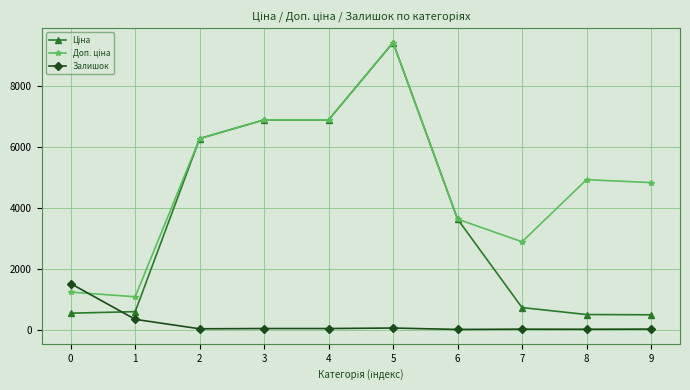

True or false: Залишок has more than 0 points higher than both neighbors.

True